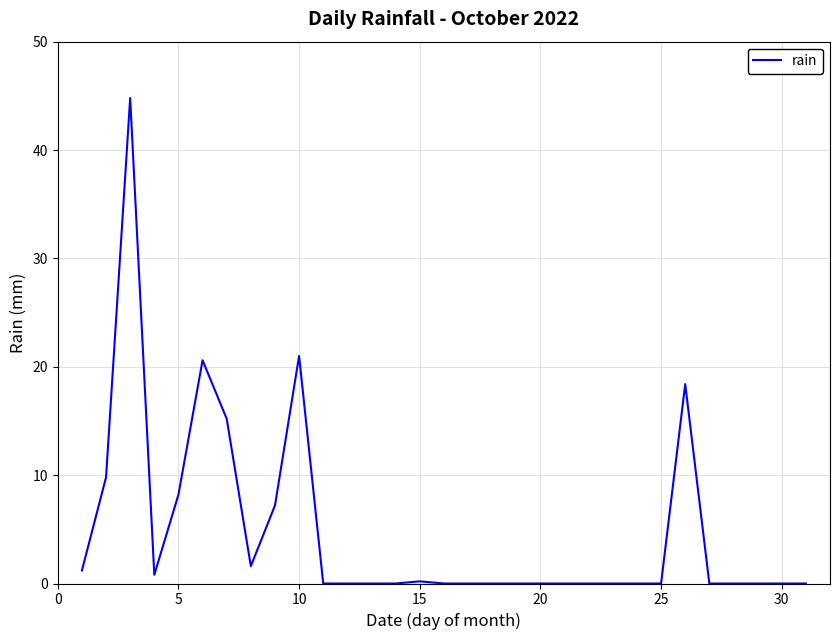

What is the maximum value shown in the chart?

44.8